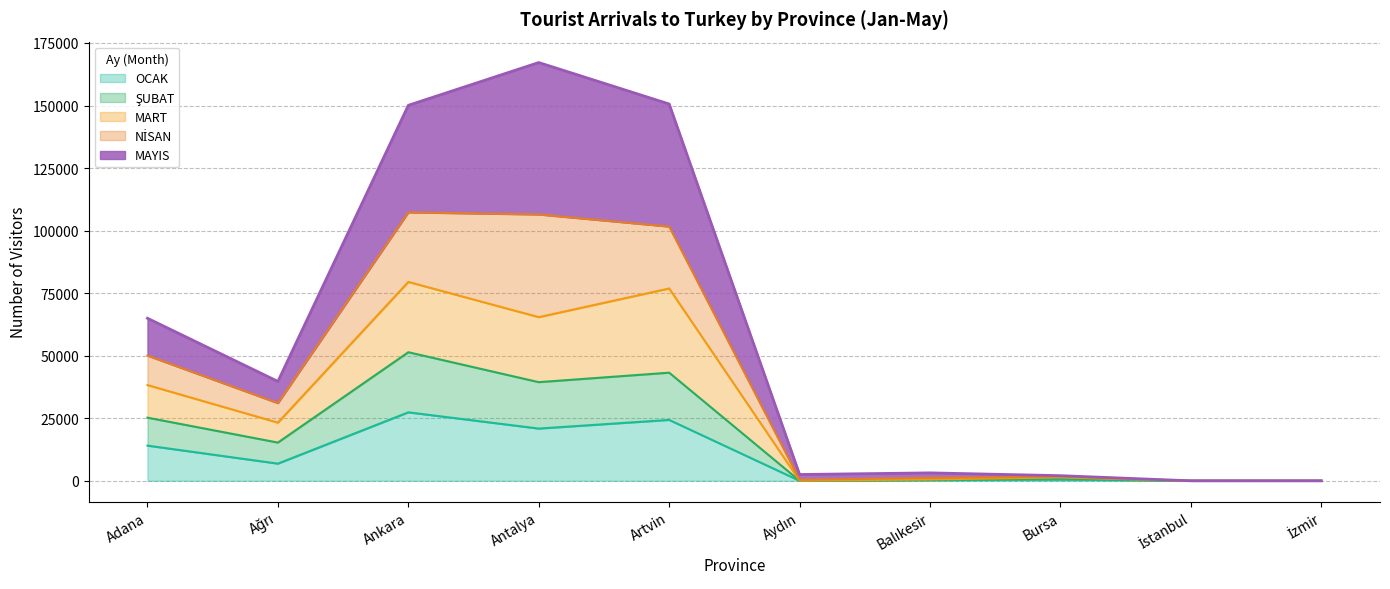

True or false: ŞUBAT and MAYIS cross at least once.

False